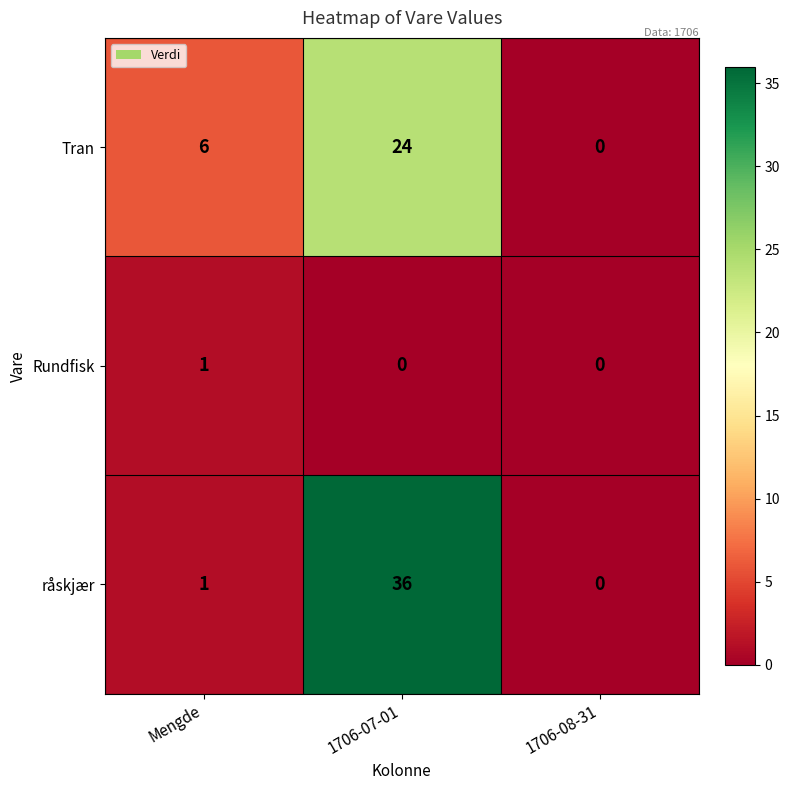

At how many categories does at least one series exceed 19?

1